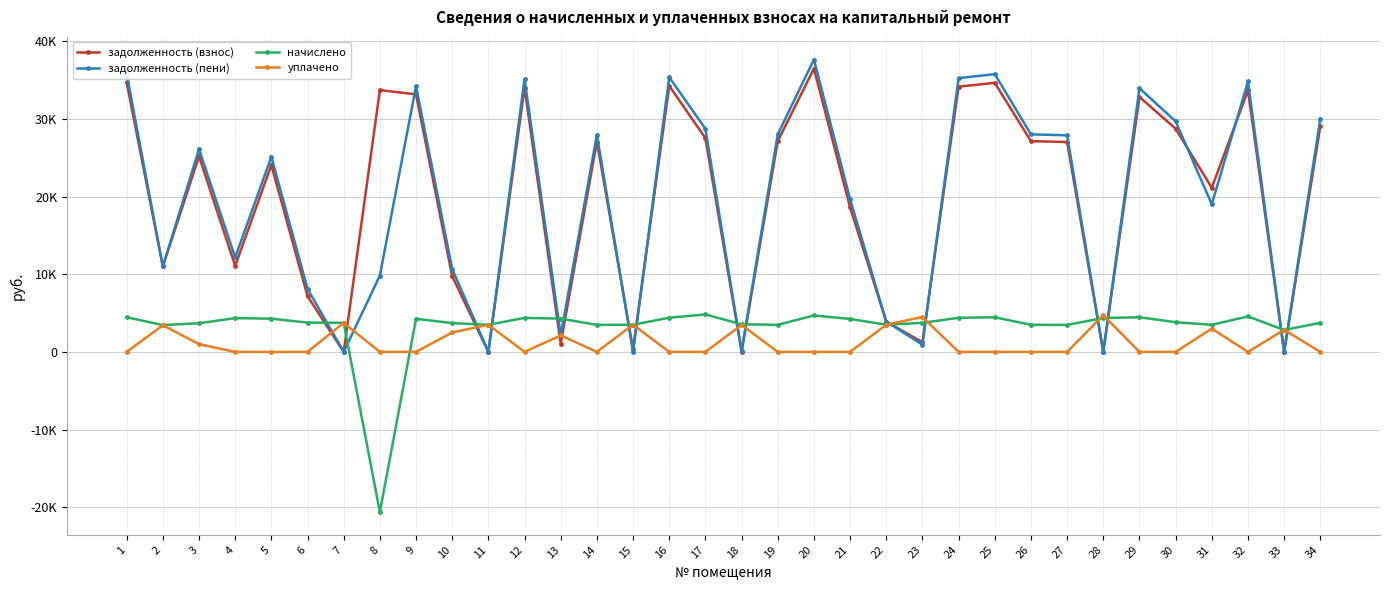

Is it true that начислено equals 1999.3 at 32?

False